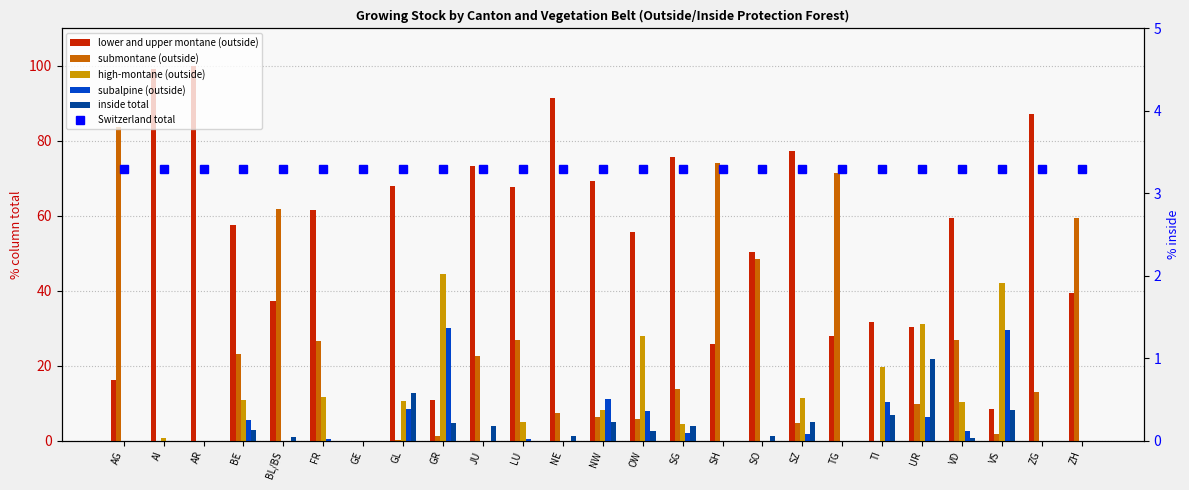

How many groups of bars are there?

25